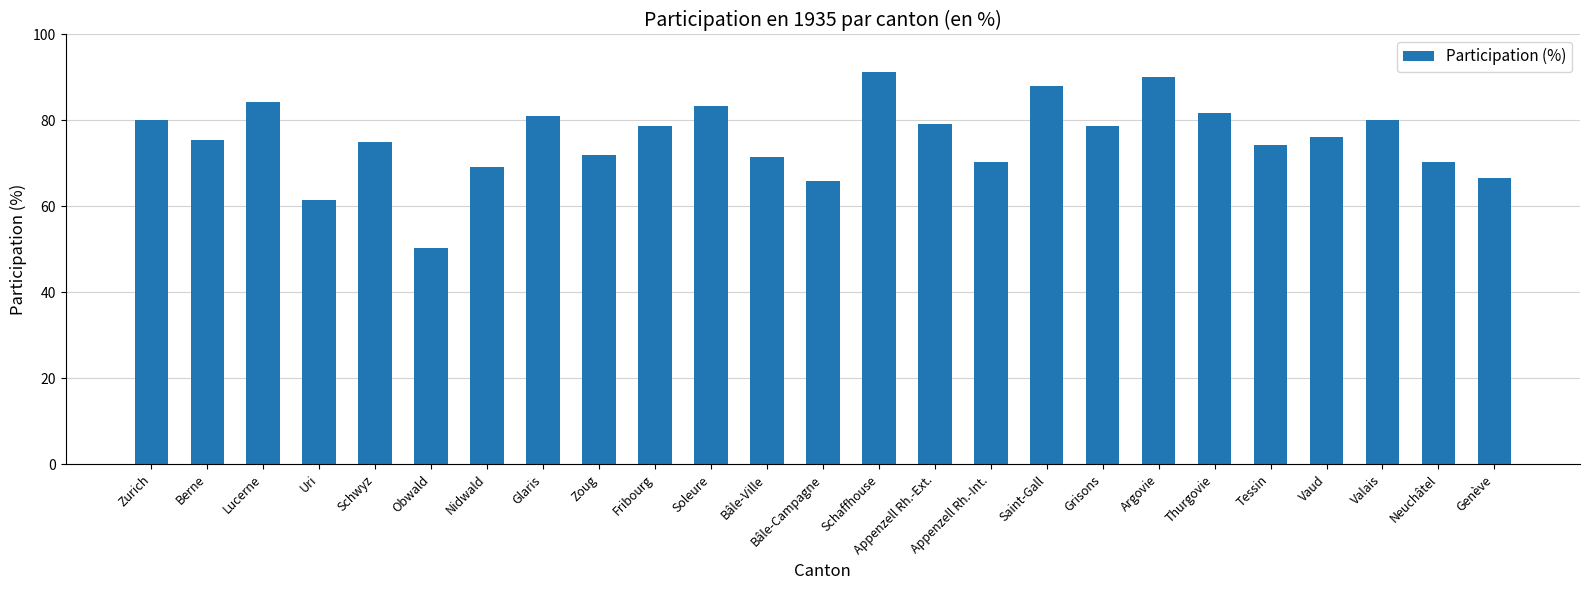

Where does the data first go above 76?

Zurich